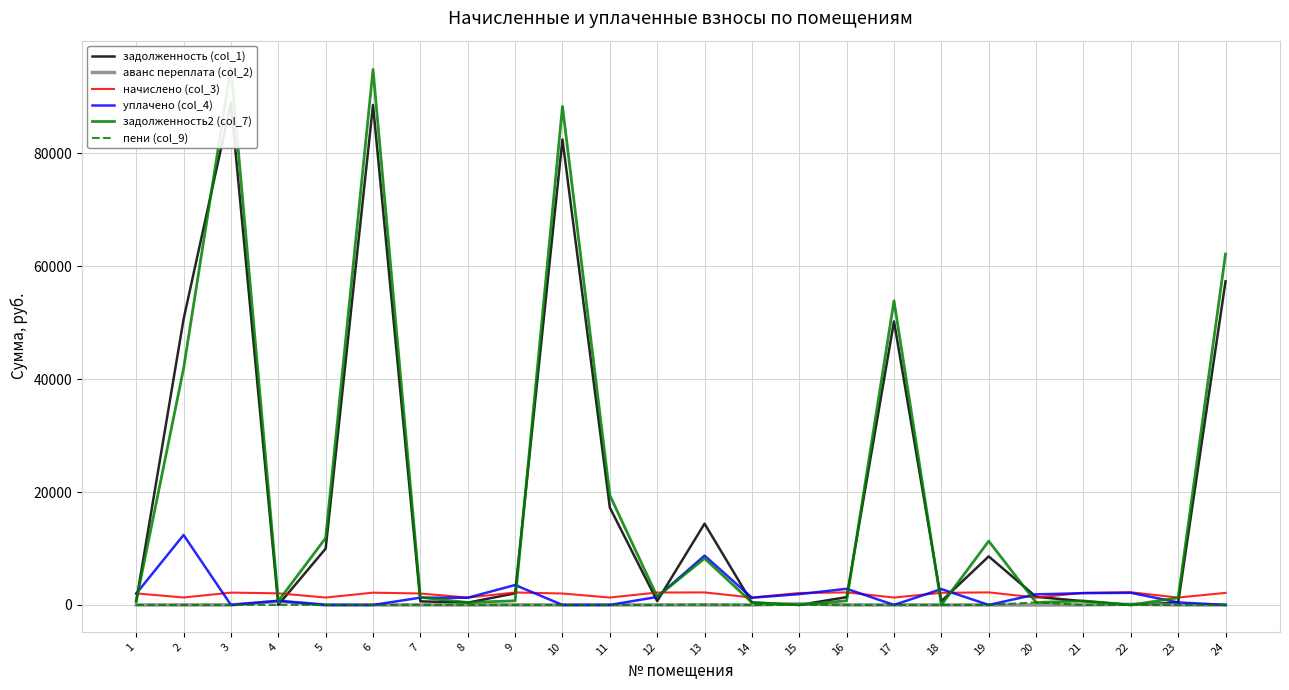

Which series has the largest total across all categories?

задолженность2 (col_7)